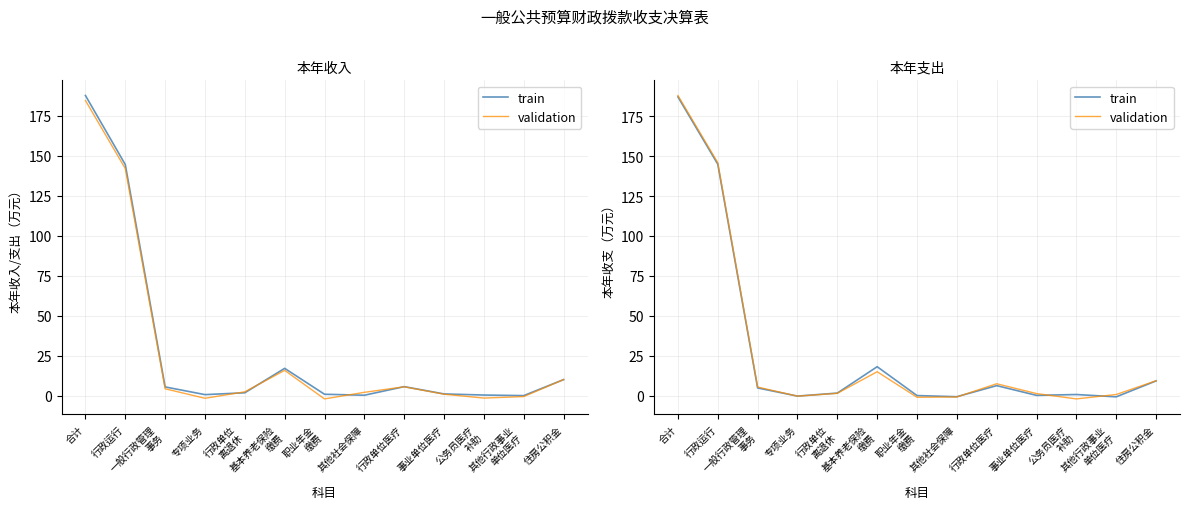

Which series has the widest spread of values?

validation